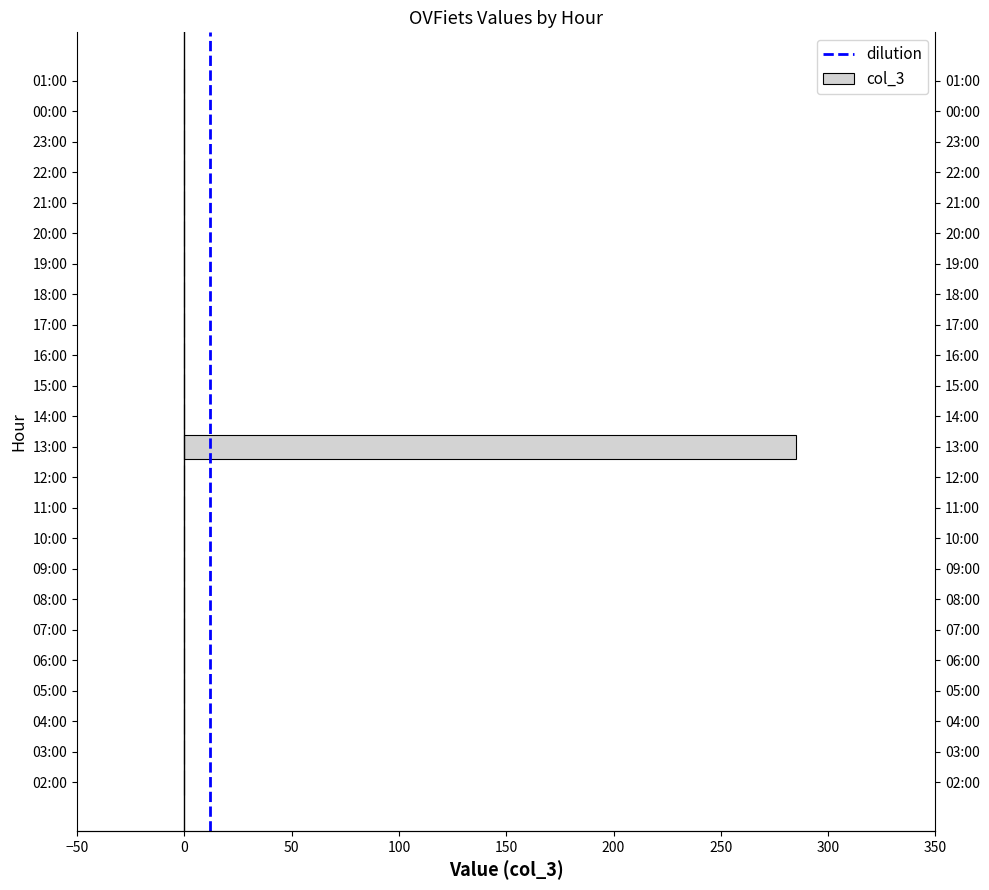

Rank the categories by value from lowest to highest.

02:00, 03:00, 04:00, 05:00, 06:00, 07:00, 08:00, 09:00, 10:00, 11:00, 12:00, 14:00, 15:00, 16:00, 17:00, 18:00, 19:00, 20:00, 21:00, 22:00, 23:00, 00:00, 01:00, 13:00